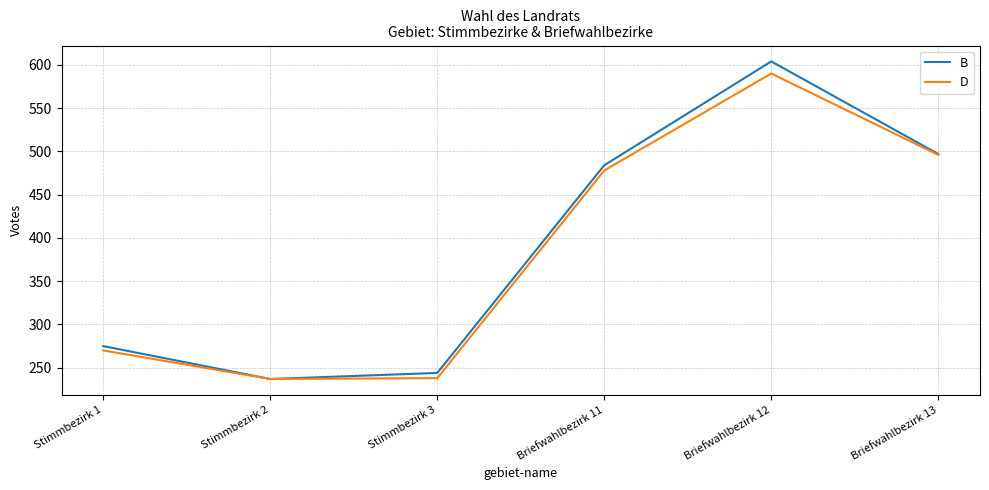

What is the sum of all B values?

2341